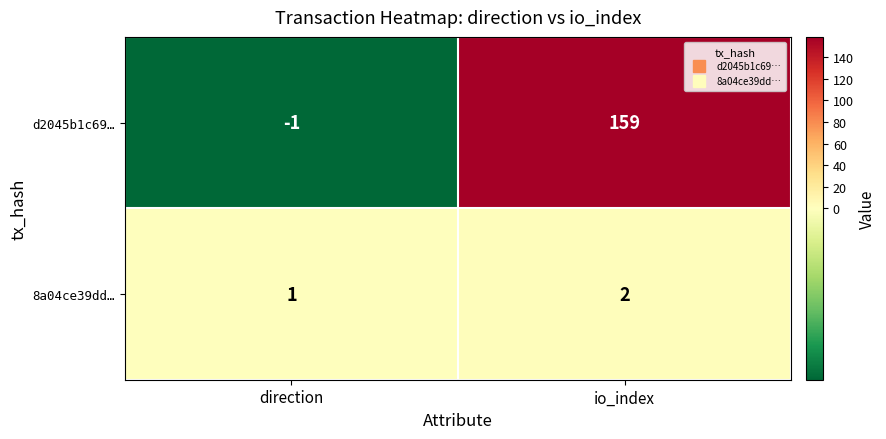

Reading left to right, list all the values displayed in this chart.

d2045b1c69…: -1	159
8a04ce39dd…: 1	2